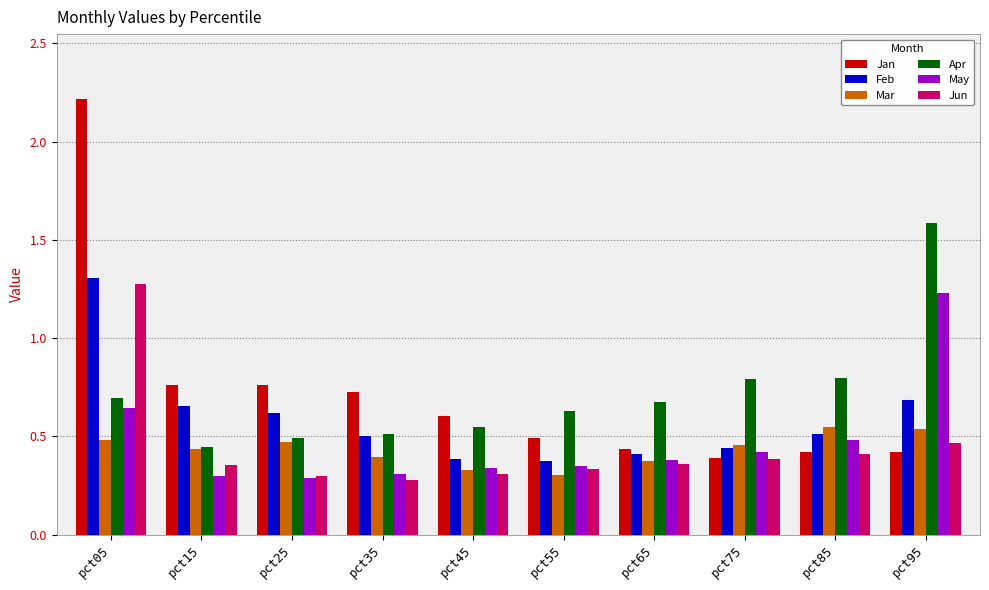

What is the maximum value shown in the chart?

2.2